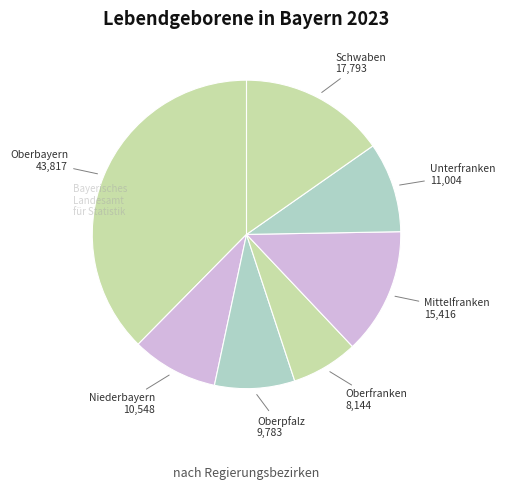

True or false: Unterfranken accounts for 9% of the total.

True